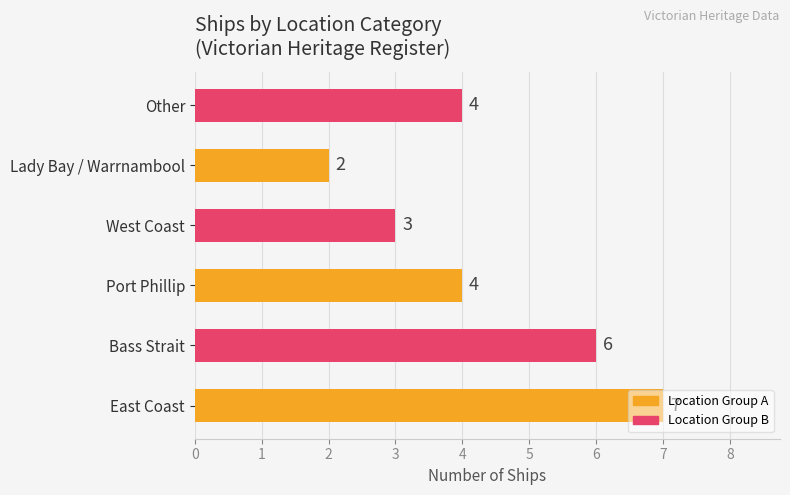

At which category does the chart reach its peak across all series?

East Coast